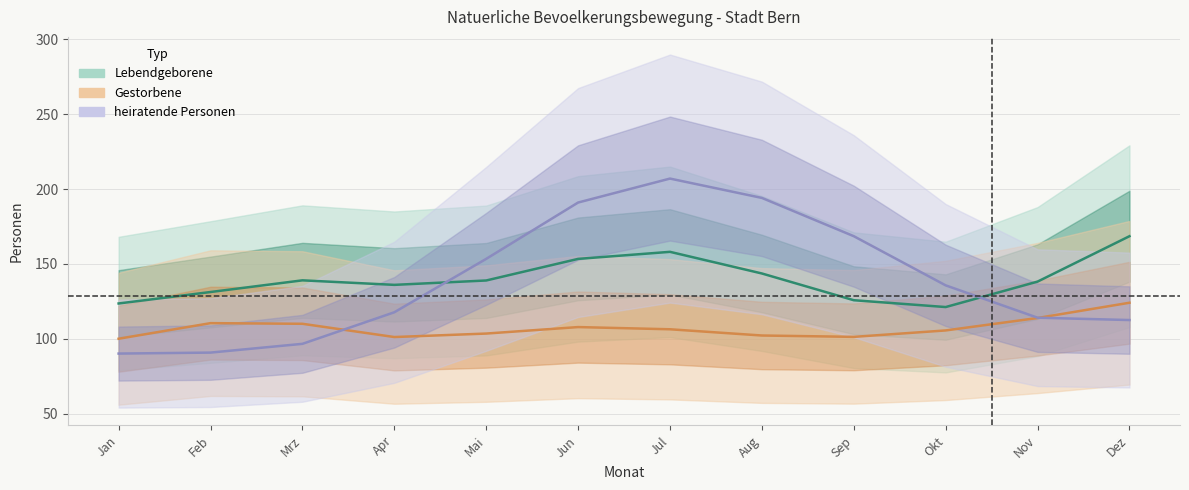

Does the chart have visible grid lines?

Yes